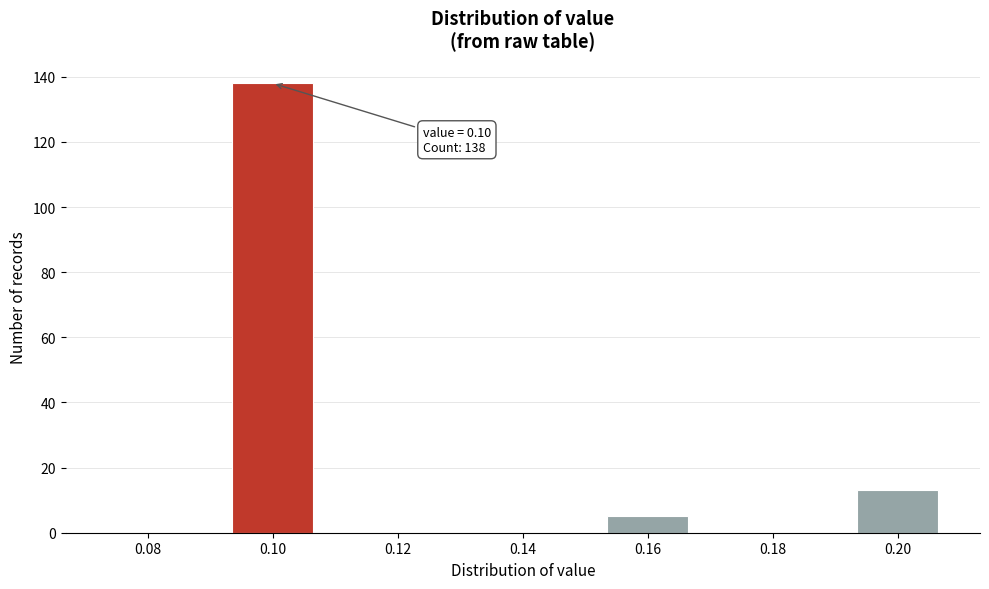

Reading left to right, what are all the values shown in this chart?

0.08=0	0.10=138	0.12=0	0.14=0	0.16=5	0.18=0	0.20=13